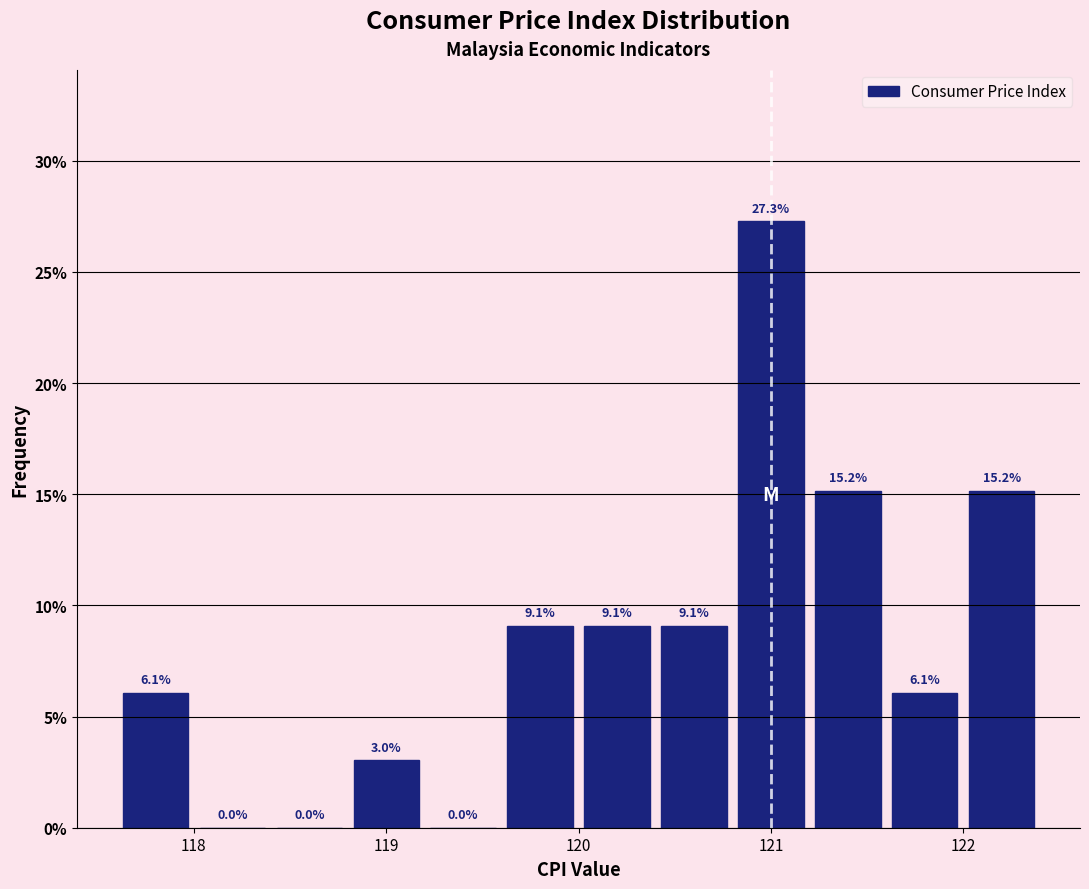

Reading left to right, transcribe this chart: for each bar, give the range it covers on the x-axis and its height.

117.6 to 118.0: 6.1
118.0 to 118.4: 0.0
118.4 to 118.8: 0.0
118.8 to 119.2: 3.0
119.2 to 119.6: 0.0
119.6 to 120.0: 9.1
120.0 to 120.4: 9.1
120.4 to 120.8: 9.1
120.8 to 121.2: 27.3
121.2 to 121.6: 15.2
121.6 to 122.0: 6.1
122.0 to 122.4: 15.2